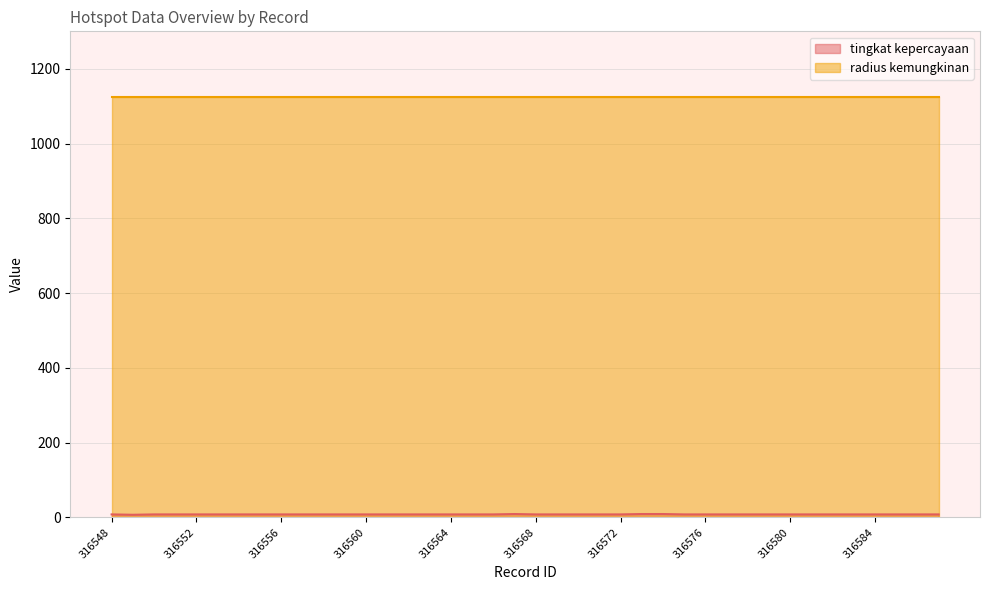

True or false: the data shows 11 at 316564.

False